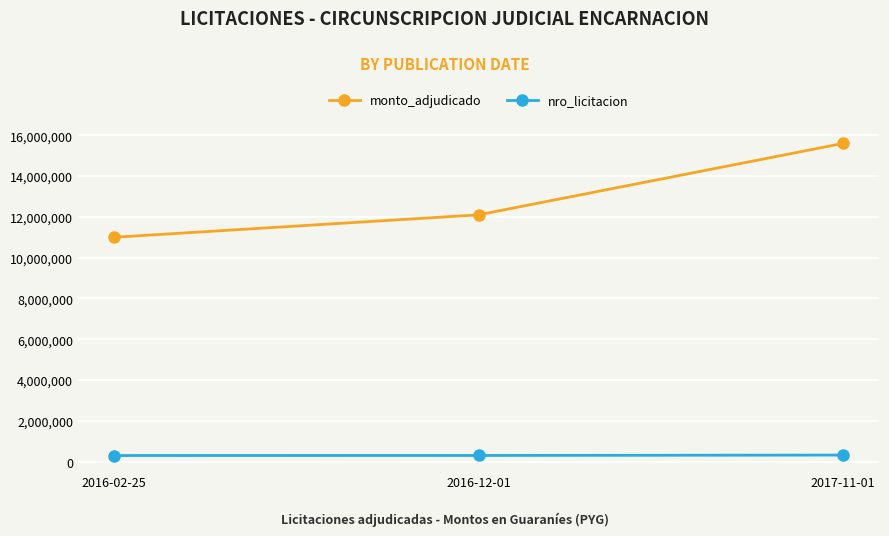

Which series has the widest spread of values?

monto_adjudicado